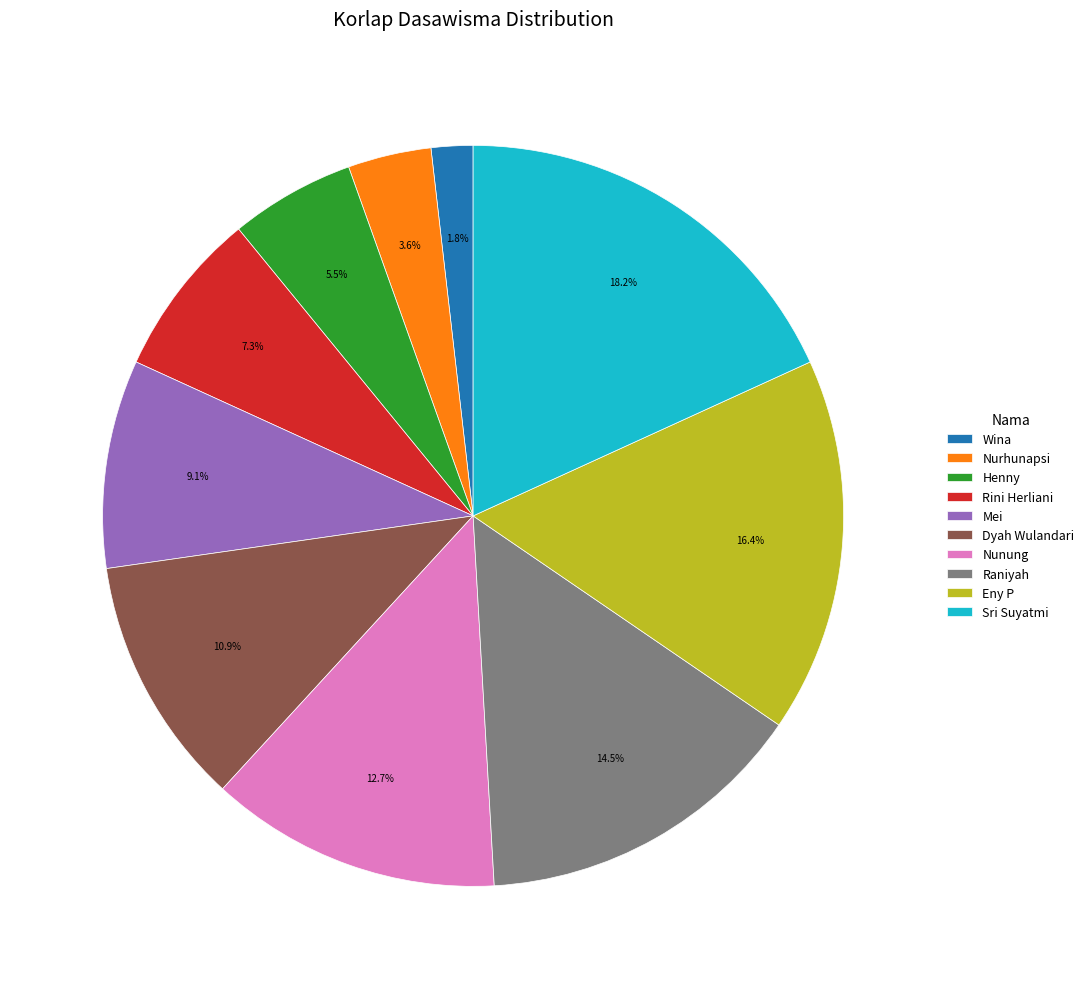

Which slice is the smallest?

Wina